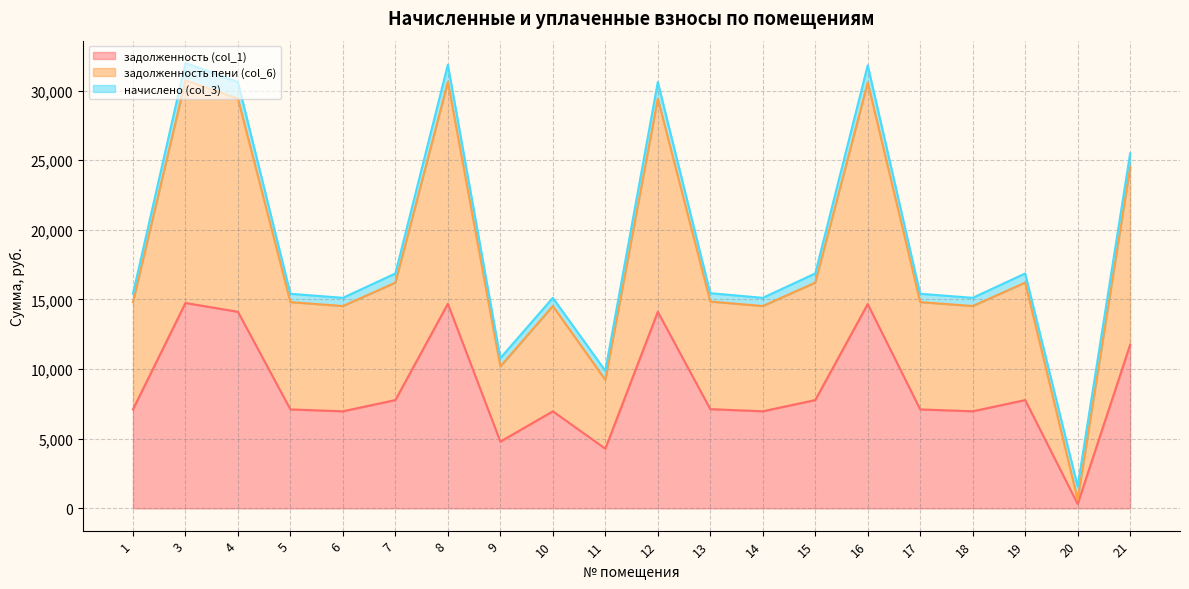

The value of задолженность (col_1) at 9 is 1633.8. True or false?

False